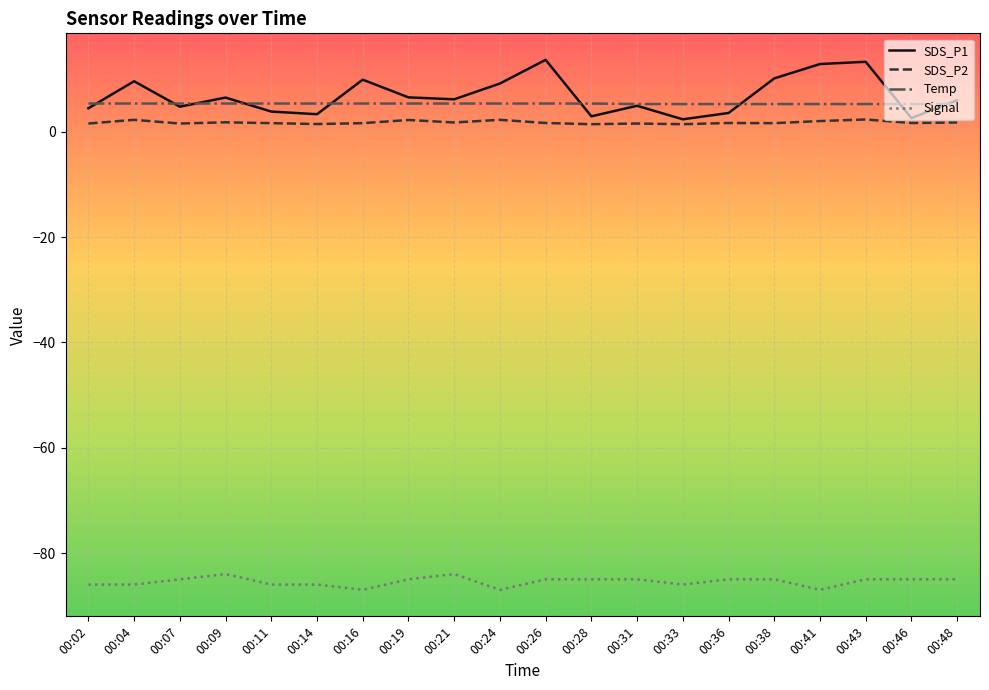

True or false: SDS_P1 and Signal cross at least once.

False